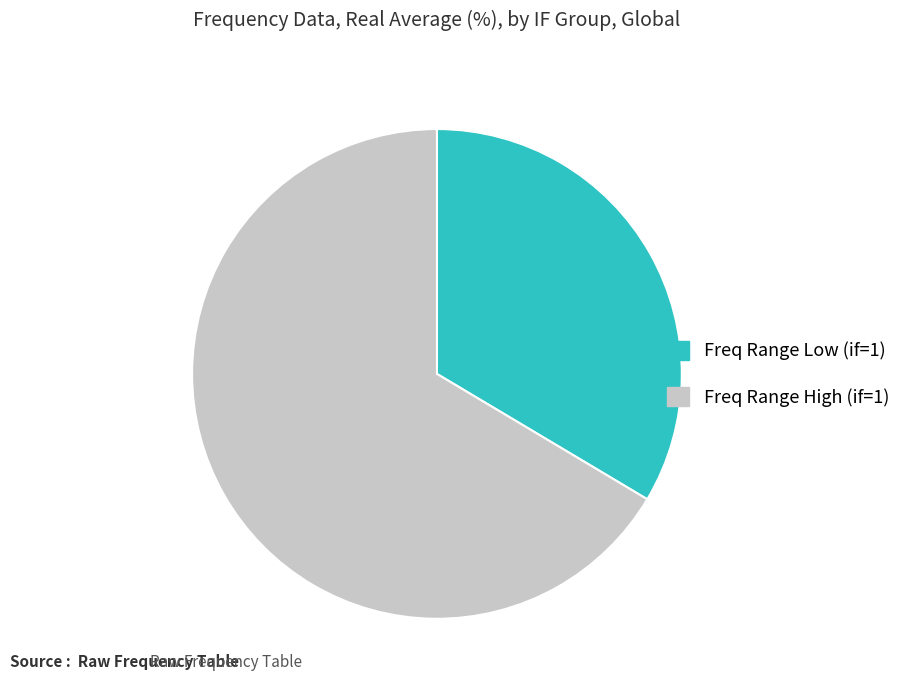

Rank the categories by value from highest to lowest.

Freq Range High (if=1), Freq Range Low (if=1)